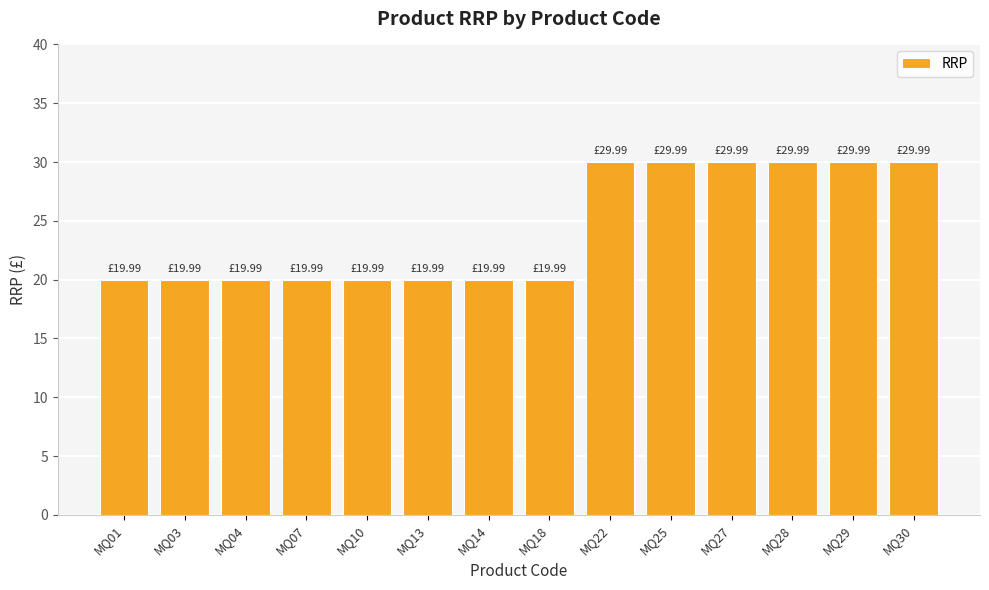

Does the chart contain any negative values?

No